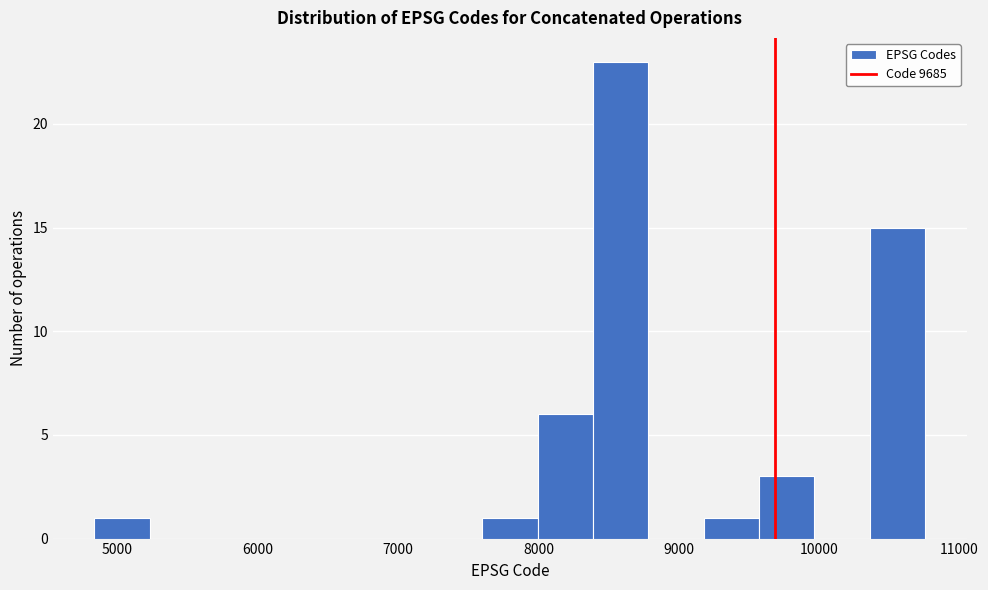

Read against the x-axis, roughly where is the centre of the tallest bar?

8600